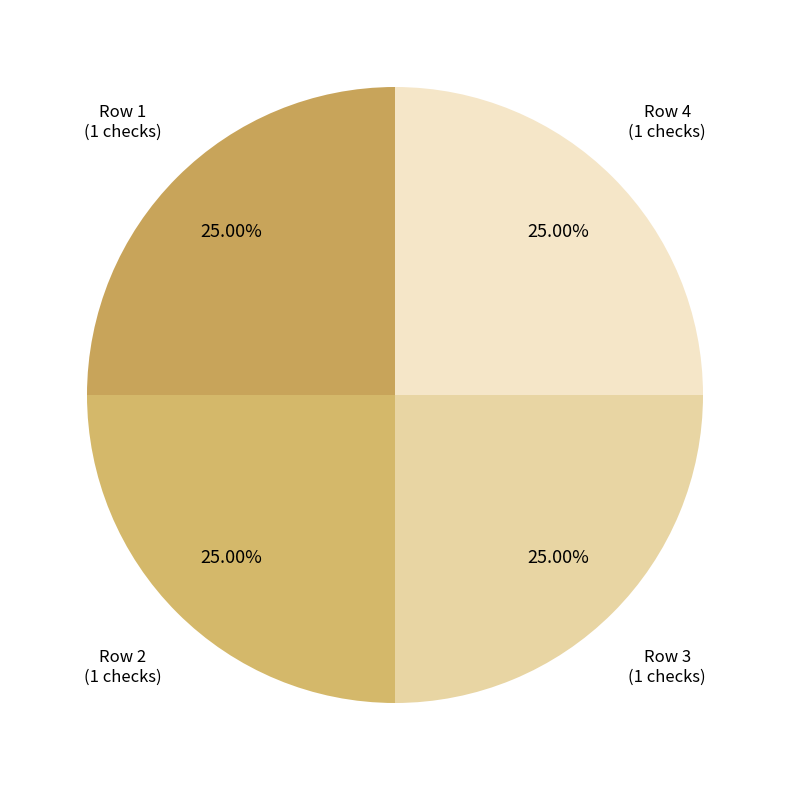

To the nearest percent, what is the average slice percentage?

25%